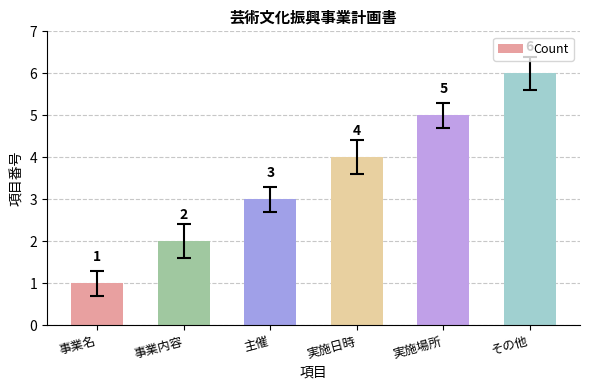

What is the smallest value displayed?

1